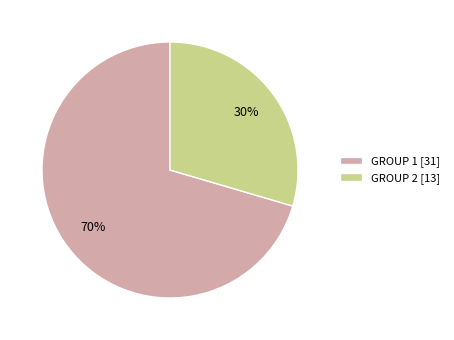

Is there a majority slice in this chart?

Yes